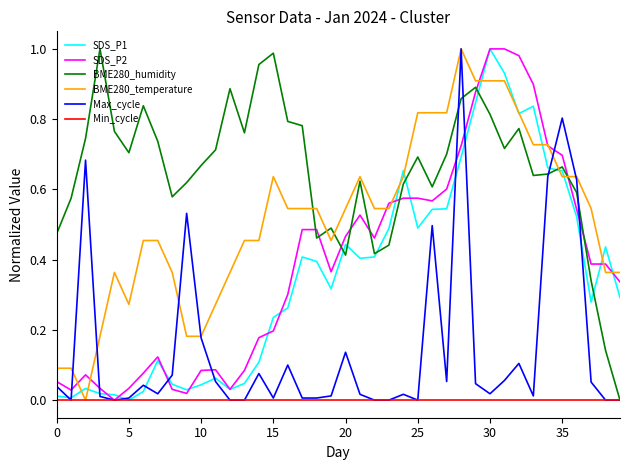

Which series has the largest total across all categories?

BME280_humidity